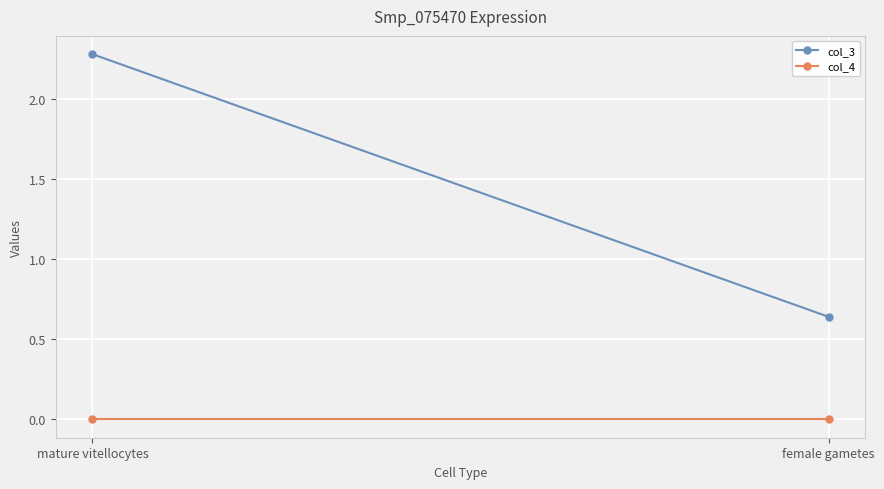

How many col_3 values are between 0 and 2?

1